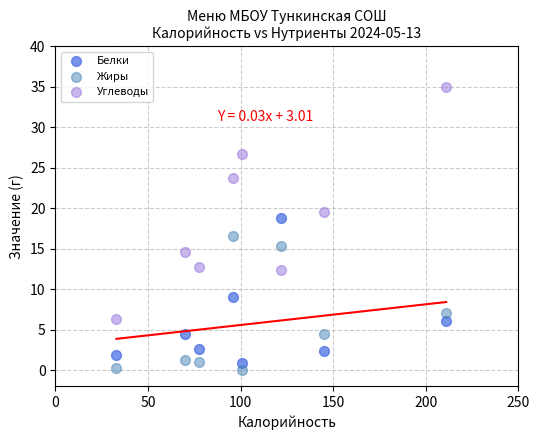

Which series reaches the maximum Y coordinate?

Углеводы